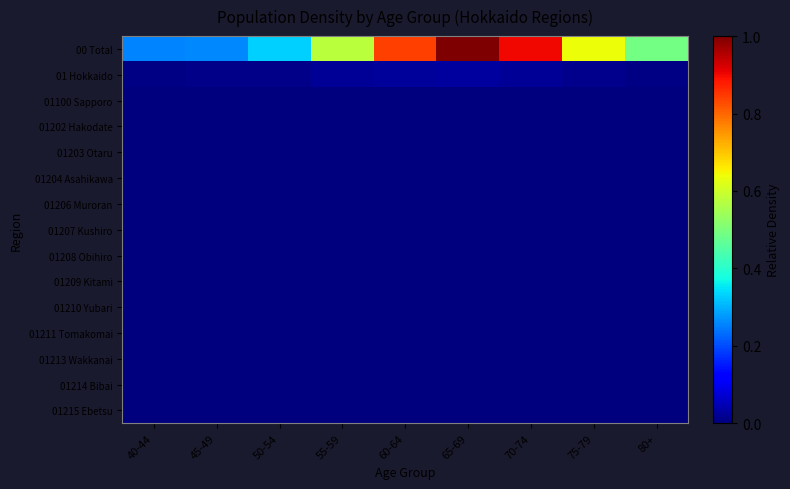

How many series are shown in this chart?

15